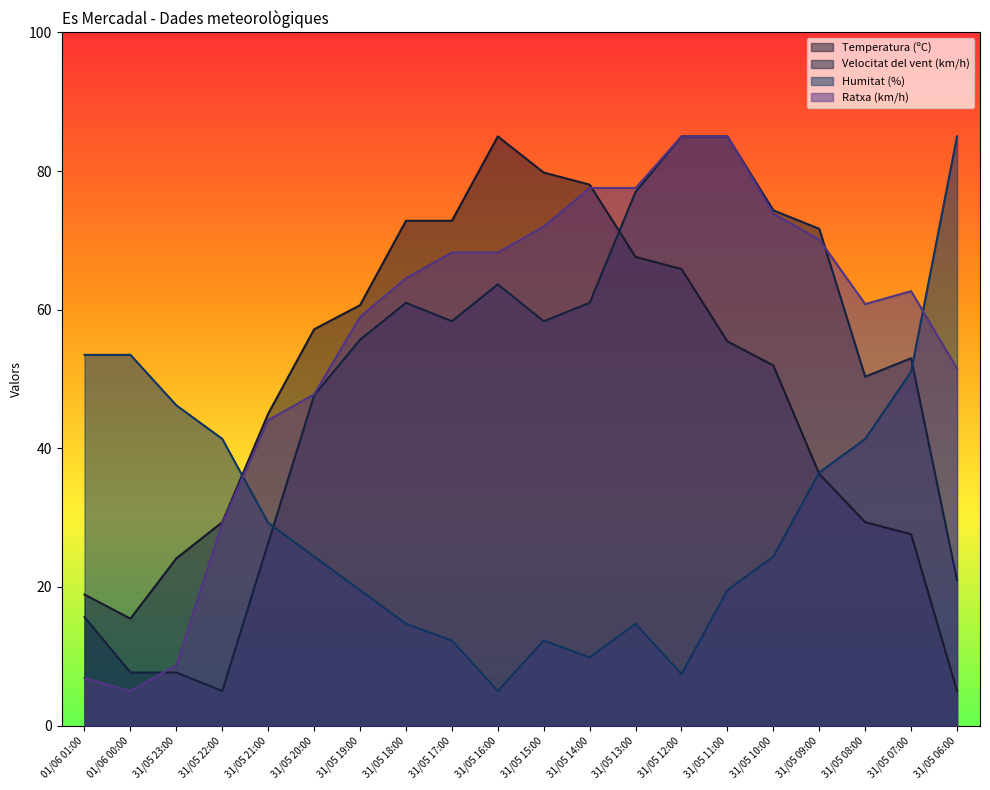

At which category does Humitat (%) reach its first local peak?

31/05 15:00